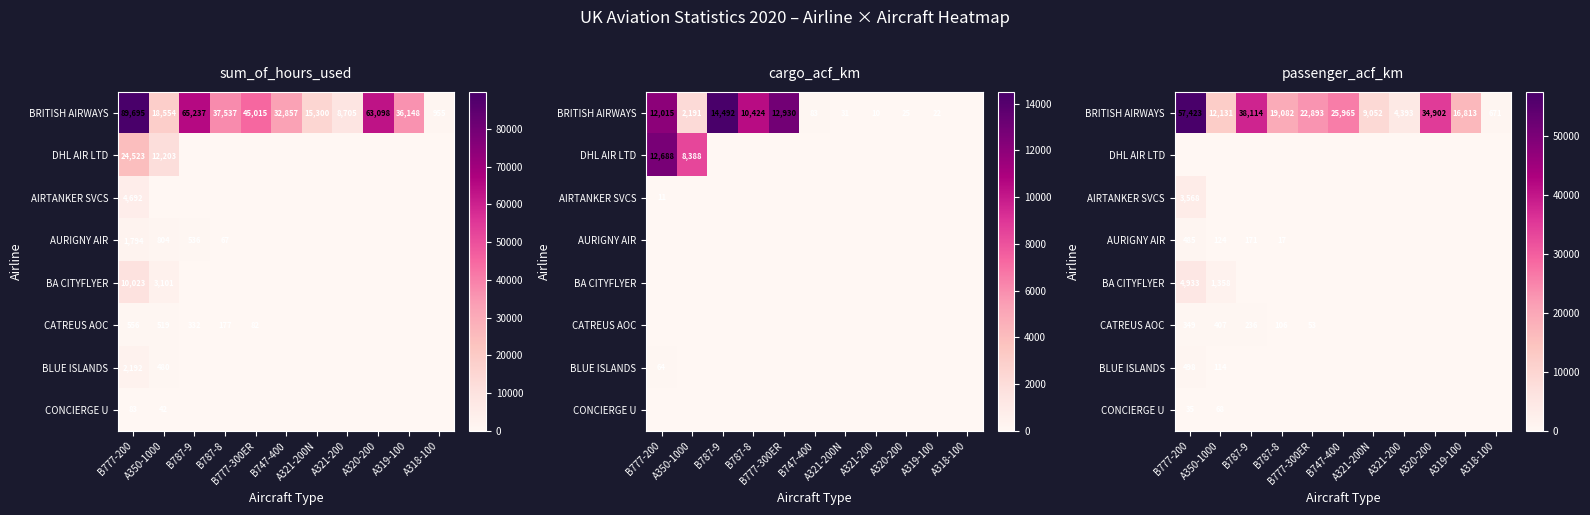

The AURIGNY AIR series shows -237 at A321-200. True or false?

False